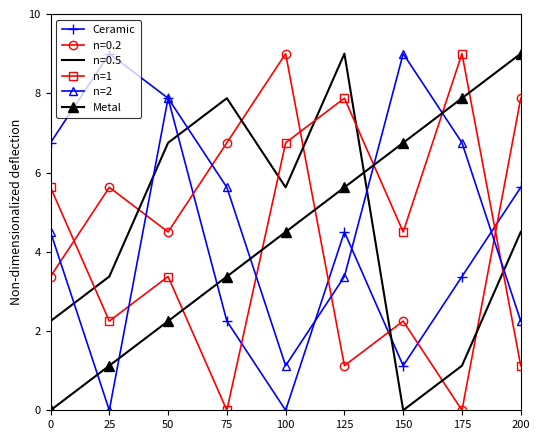

Between 150 and 200, which series saw the biggest shift?

n=2